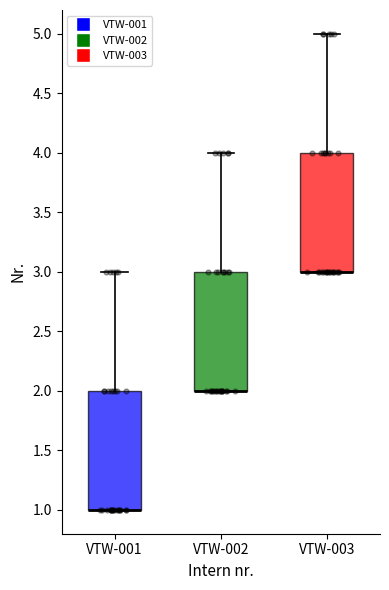

Reading left to right, transcribe this box plot: for each box, give where its median line is, the range the box spans, and where its two whiskers end, as read against the y-axis. The values are not printed on the chart, so give them approximately, as read against the axis.

VTW-001: median 1 (drawn on the box's lower edge), box 1 to 2, whiskers 1 to 3
VTW-002: median 2 (drawn on the box's lower edge), box 2 to 3, whiskers 2 to 4
VTW-003: median 3 (drawn on the box's lower edge), box 3 to 4, whiskers 3 to 5